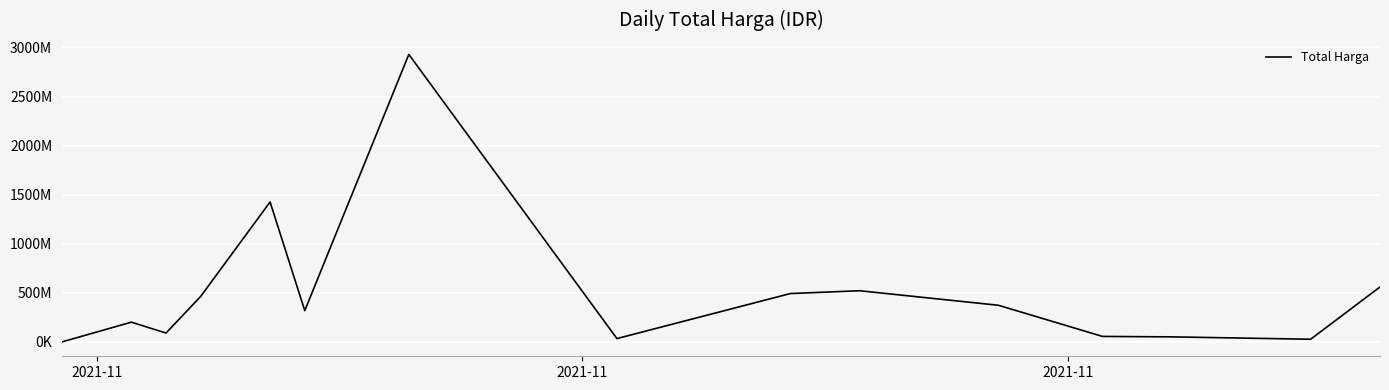

Is this an area chart (filled region under the line)?

No